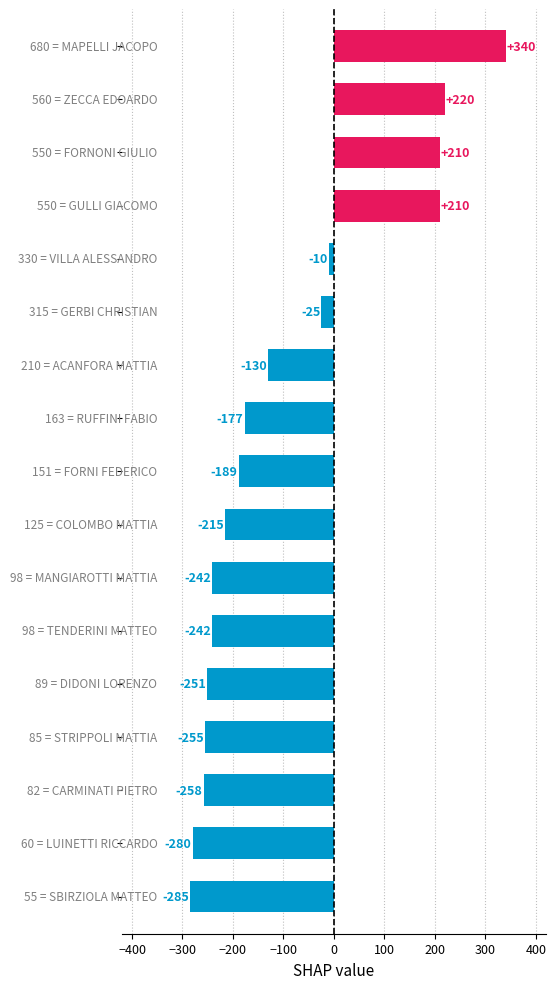

What is the greatest value displayed?

340